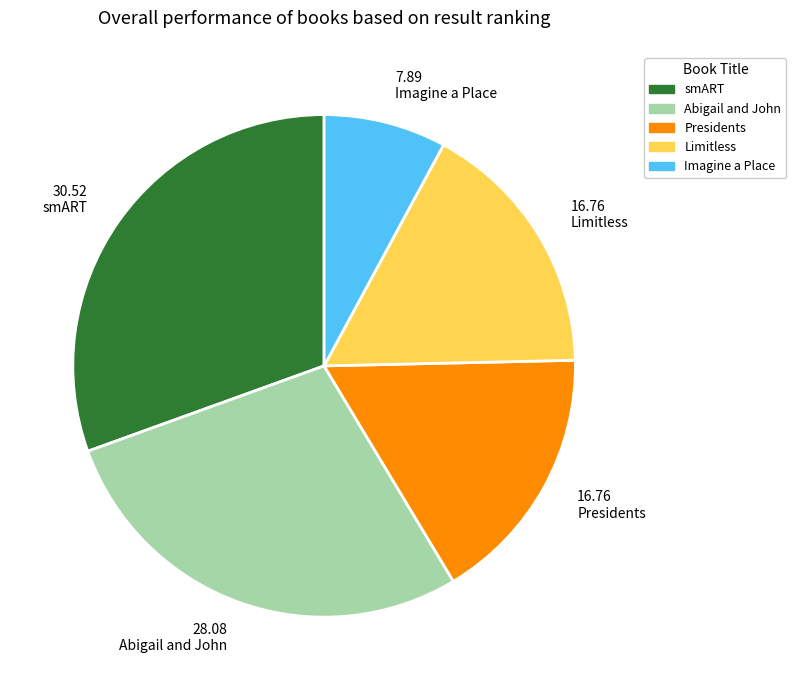

Which slice is the smallest?

Imagine a Place